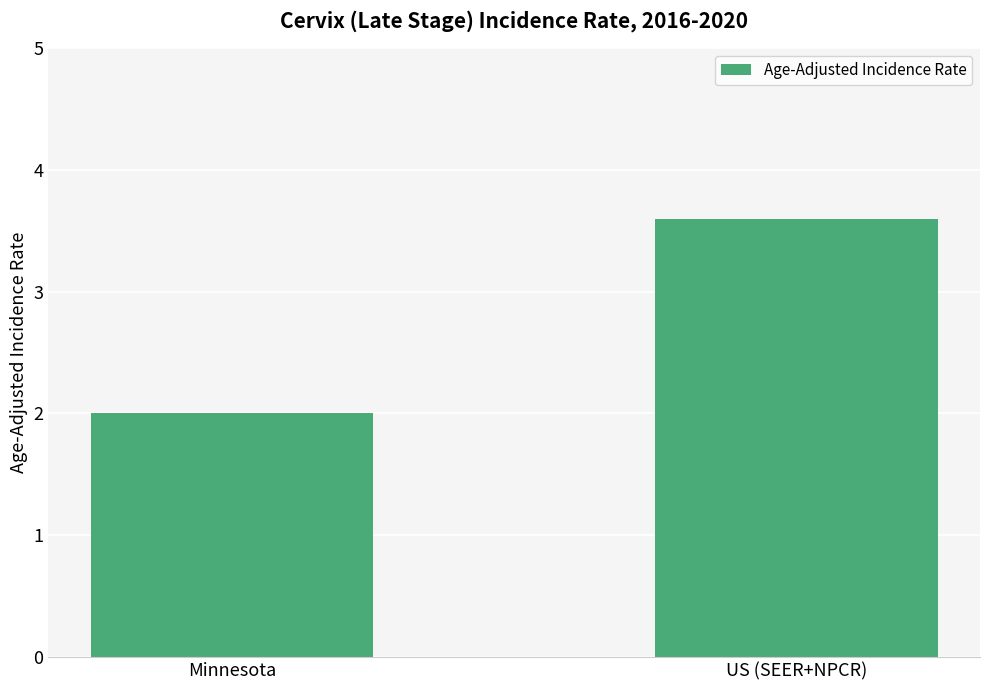

How many bars are there in total?

2